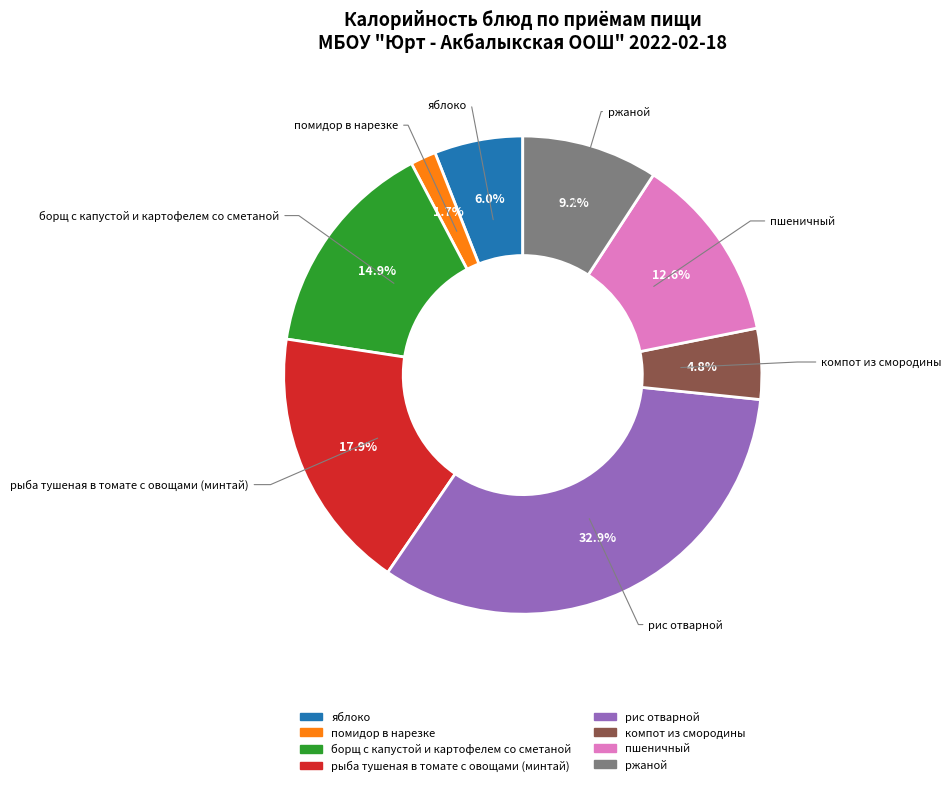

To the nearest percent, what portion does борщ с капустой и картофелем со сметаной represent?

15%